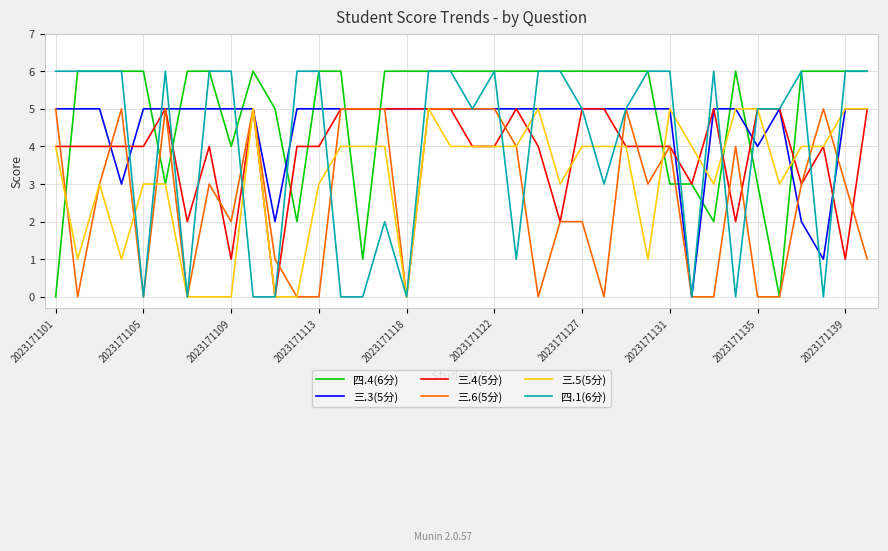

True or false: 四.4(6分) and 三.3(5分) intersect in this chart.

True